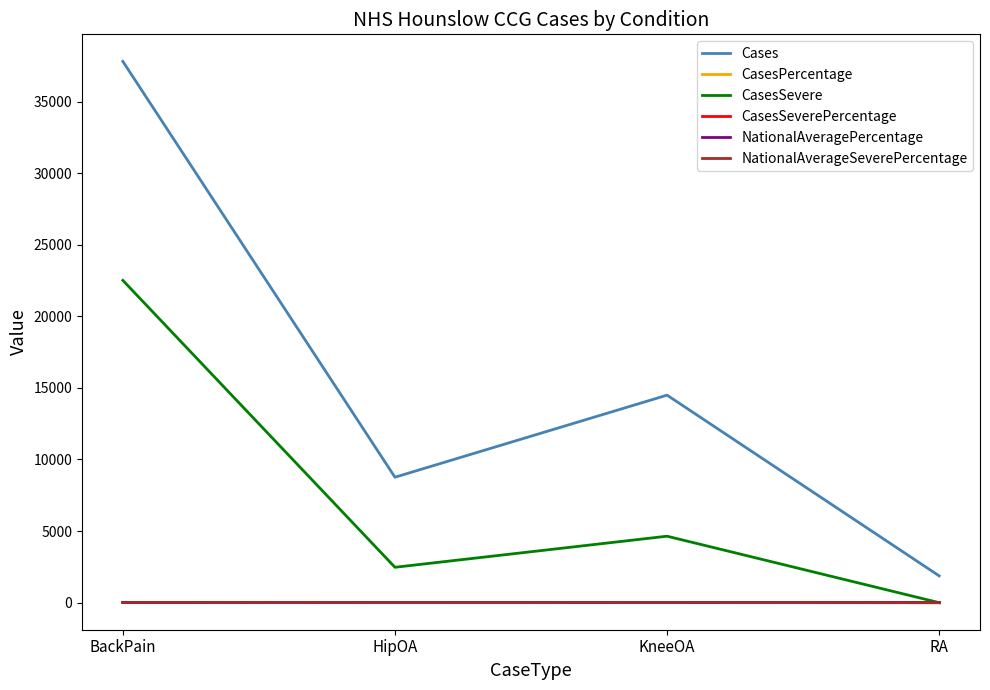

What position from the left is RA?

4